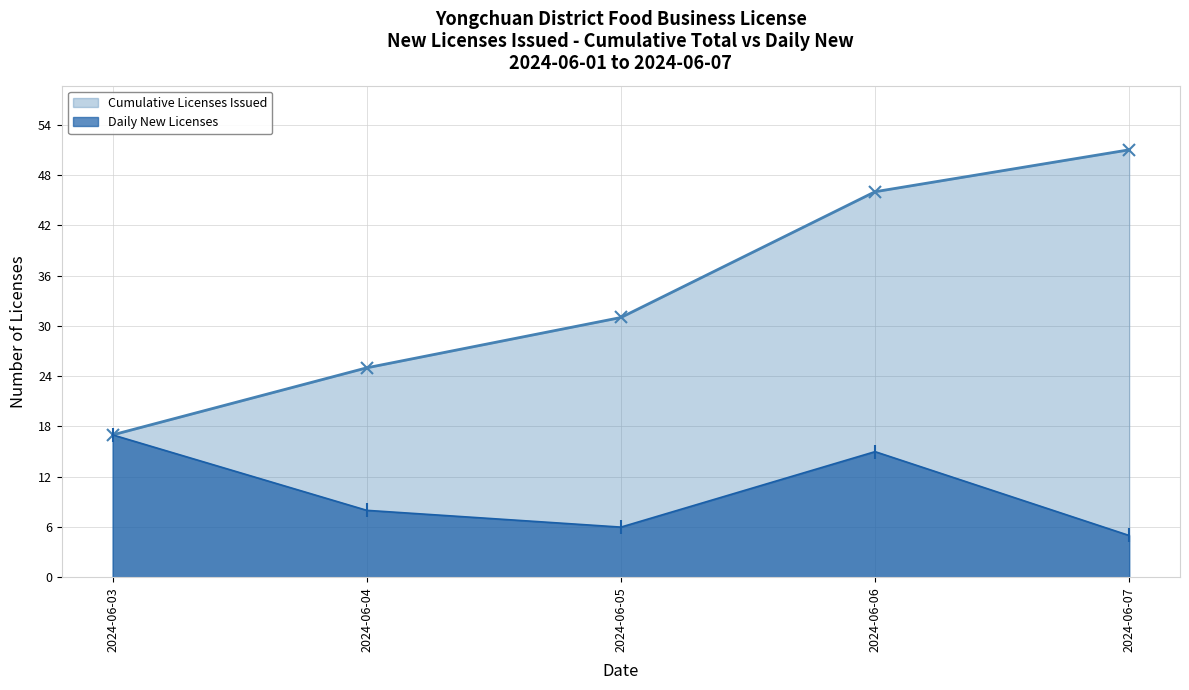

What is the greatest value displayed?

51